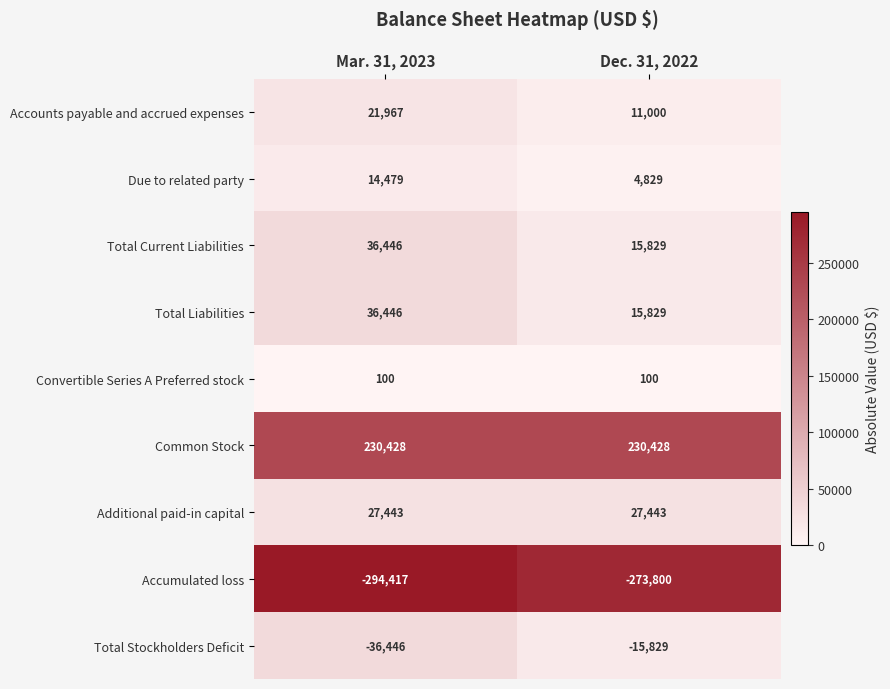

At which category is the sum across all series the highest?

Mar. 31, 2023